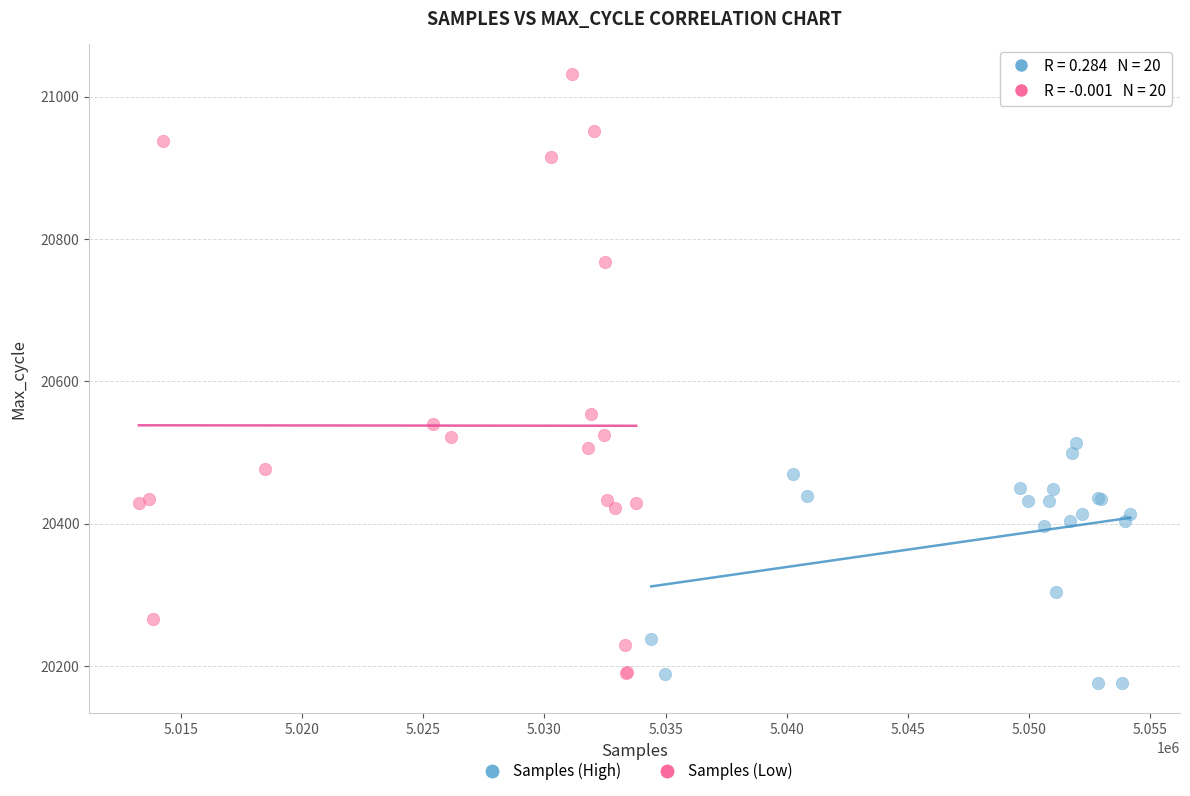

What are all the series names shown in the legend?

Samples (High), Samples (Low)